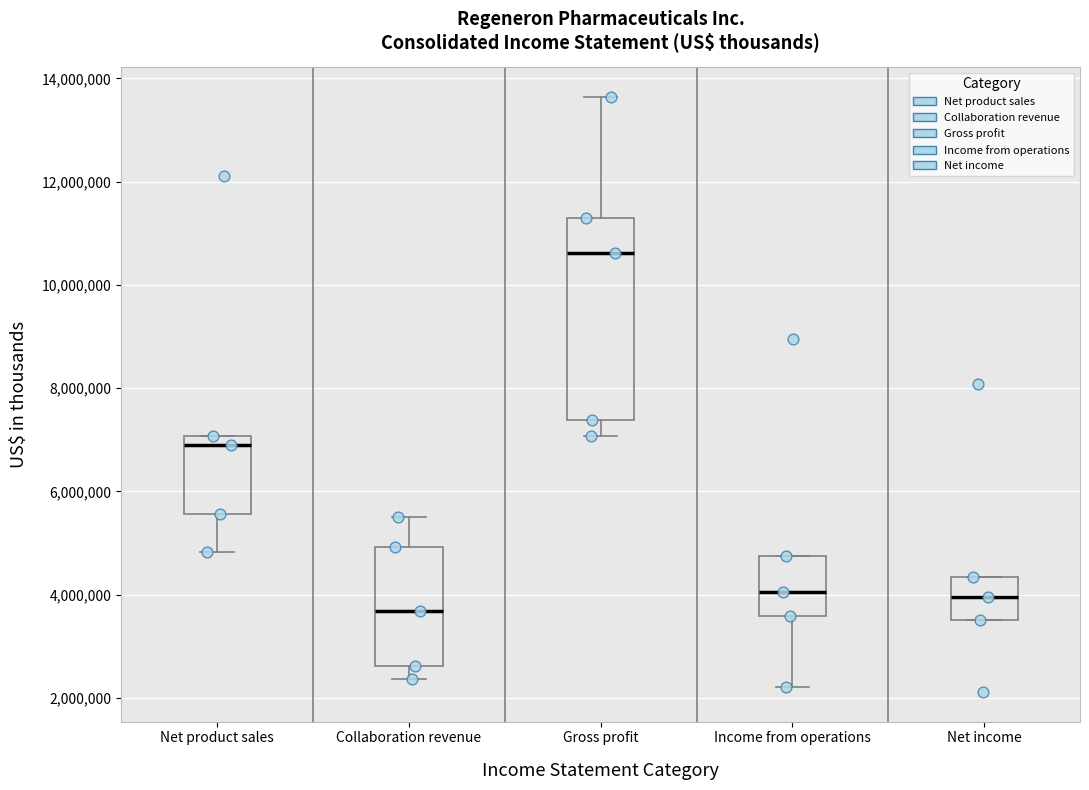

Which box is the tallest, from its lower edge to its upper edge?

Gross profit